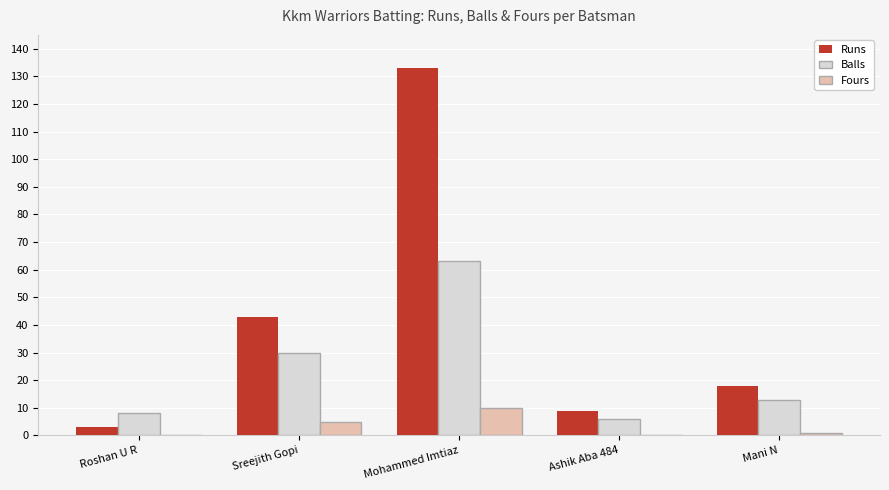

Which series has the largest total across all categories?

Runs